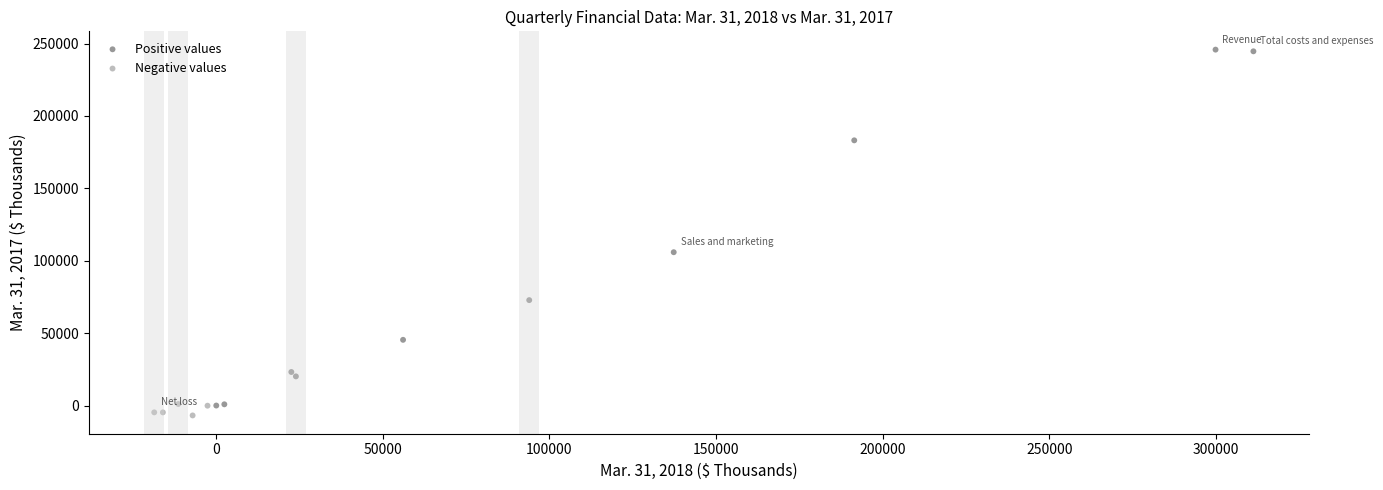

Which series reaches the maximum Y coordinate?

Positive values